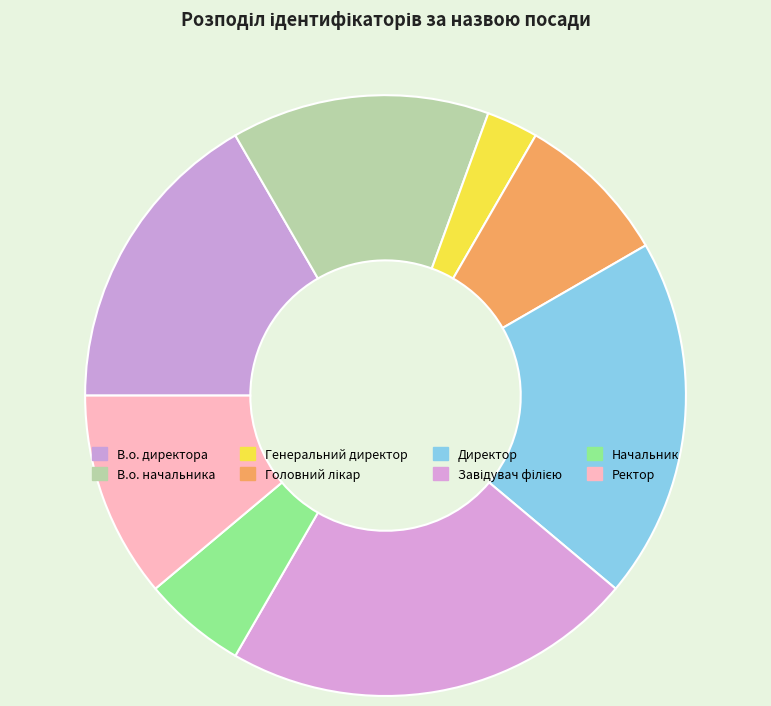

True or false: Начальник accounts for 6% of the total.

True